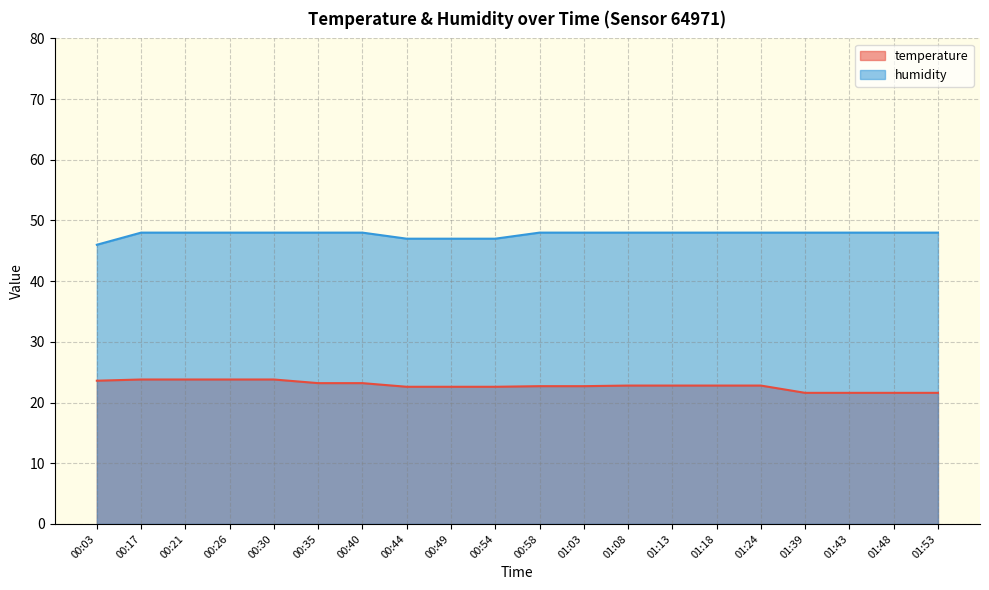

What position from the left is 01:53?

20